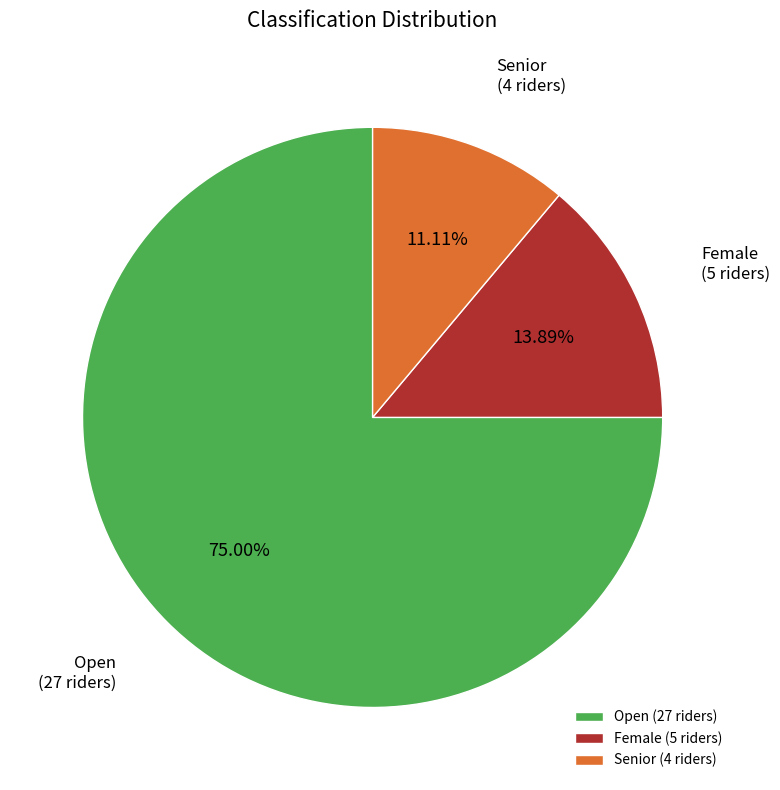

What percentage is NOT represented by Senior?

88.9%